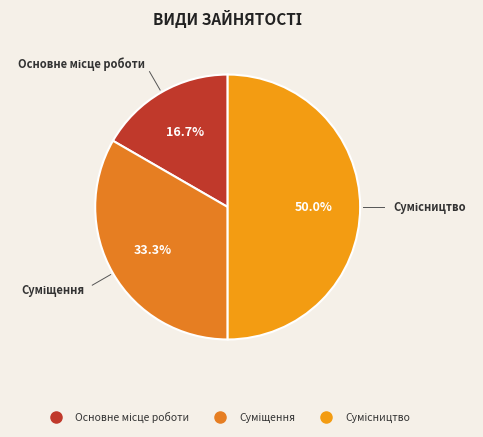

How many slices are in this pie chart?

3